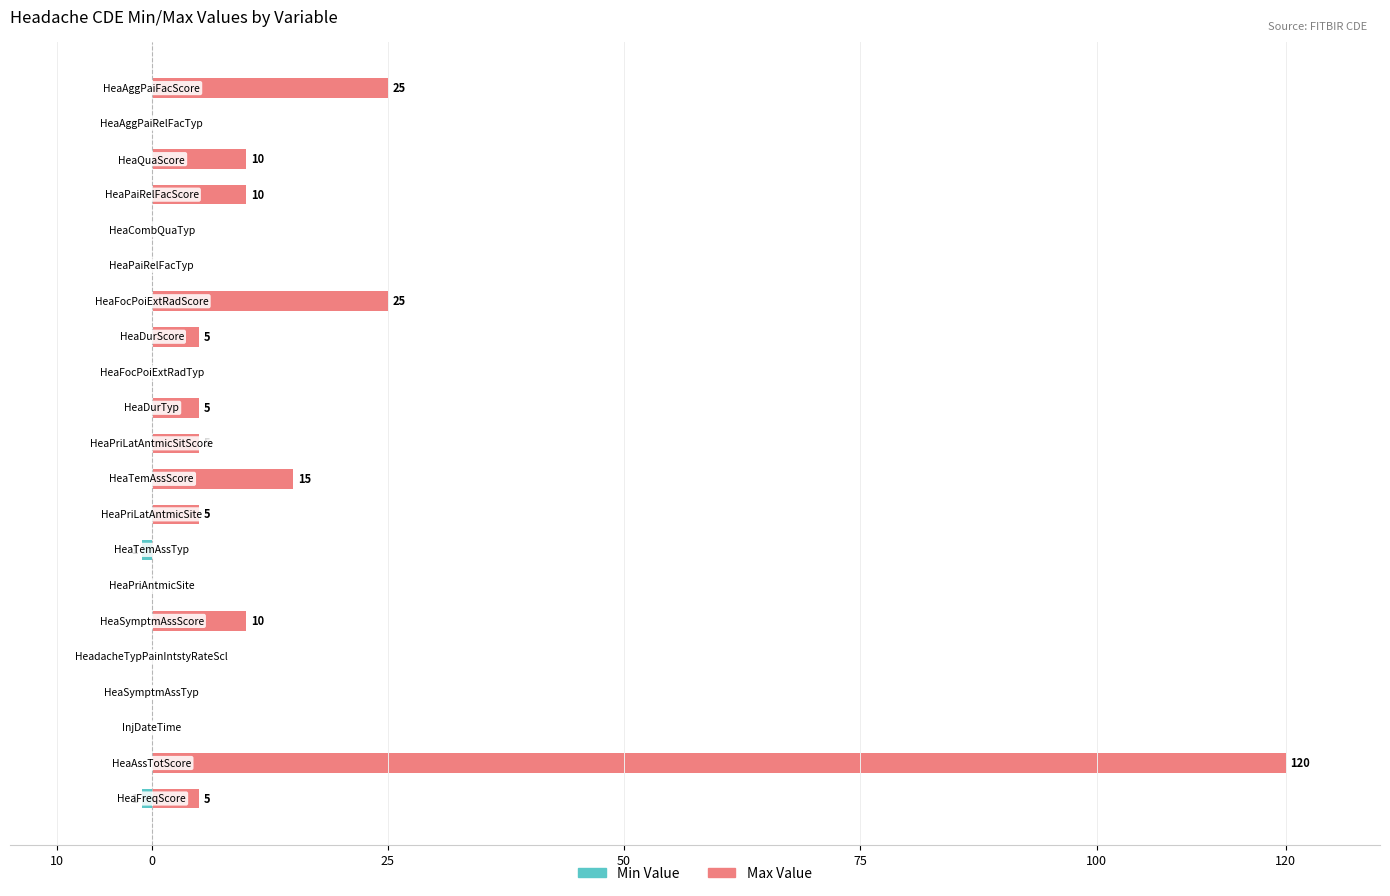

How many groups of bars are there?

21